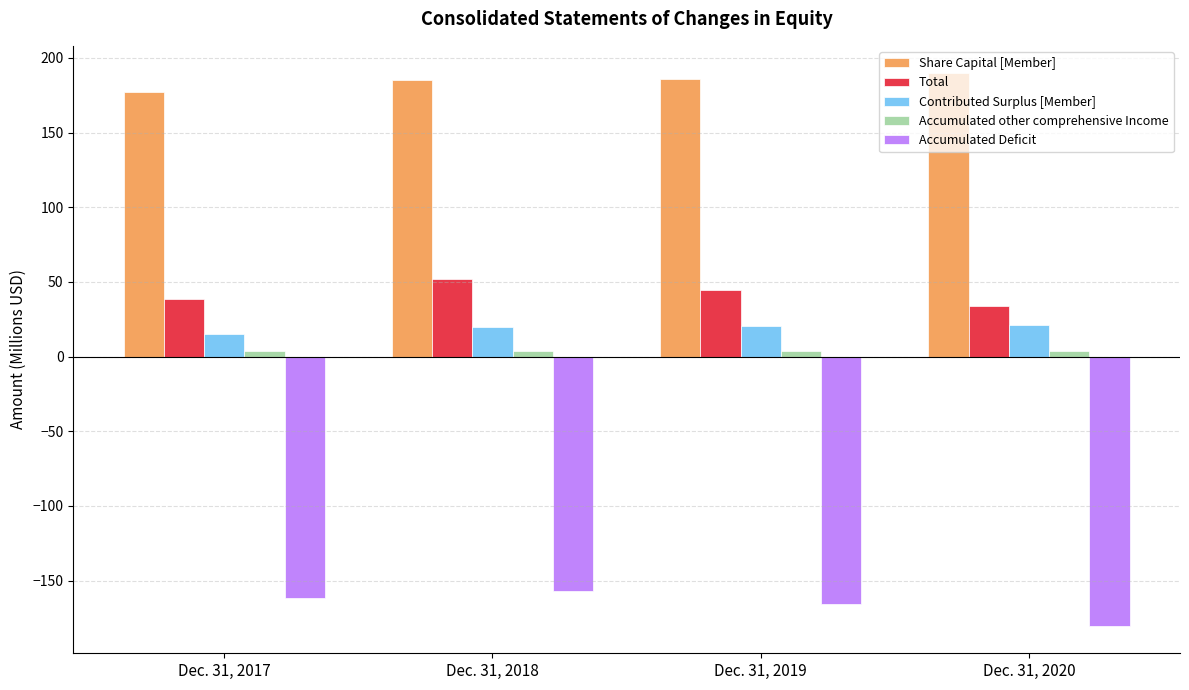

At which label does Share Capital [Member] first exceed 185?

Dec. 31, 2018